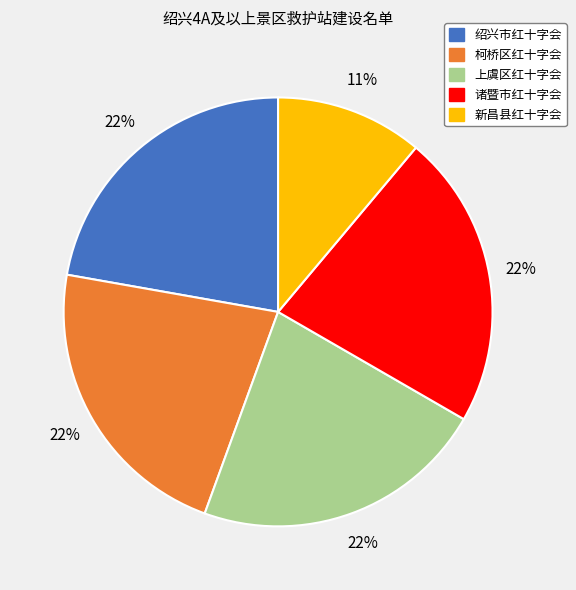

To the nearest percent, what is the average slice percentage?

20%